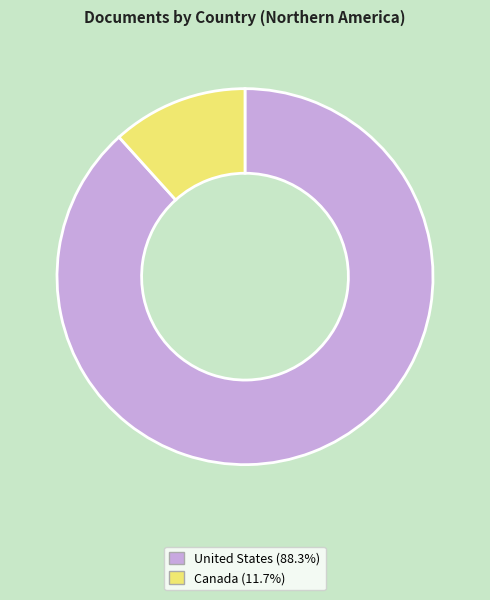

What is the majority slice?

United States